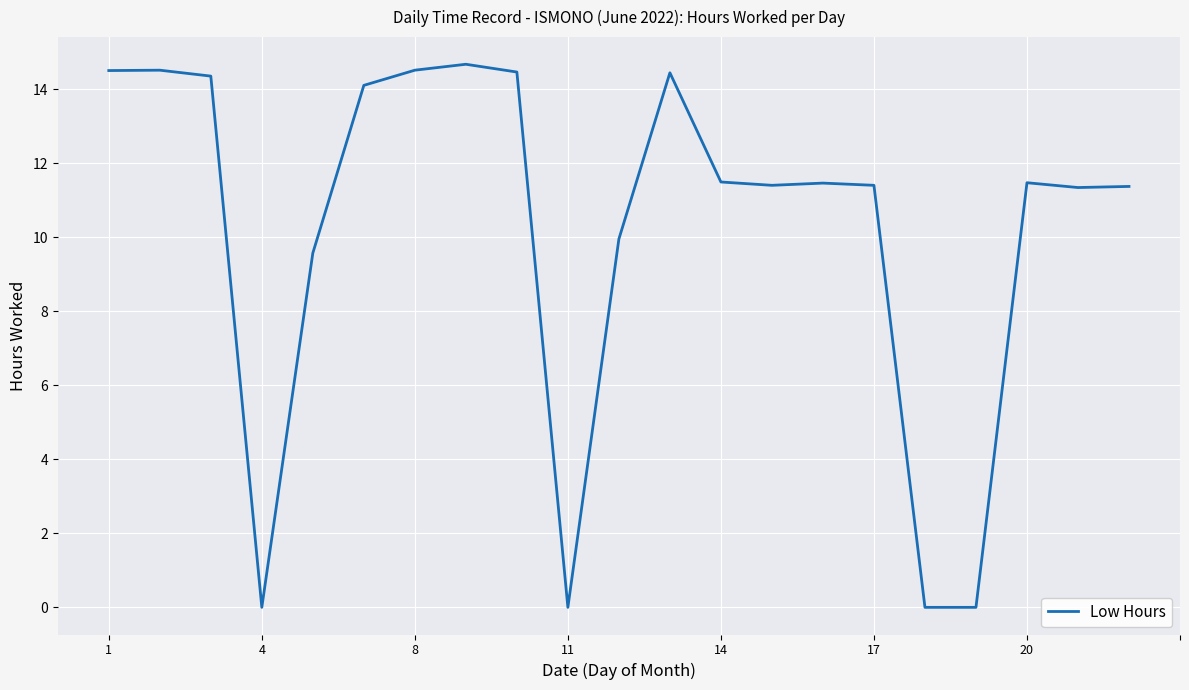

Count the number of categories in the chart.

21